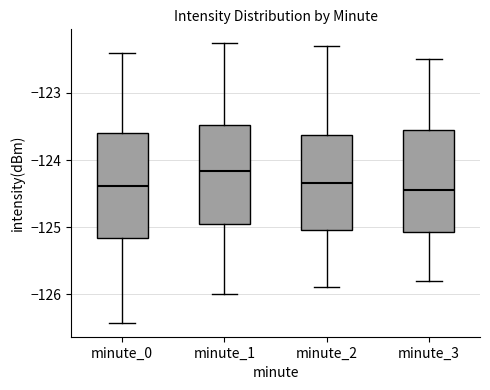

Where does the lower whisker of the box for minute_1 end on the y-axis? The values are not printed on the chart, so give them approximately, as read against the axis.

-126.0